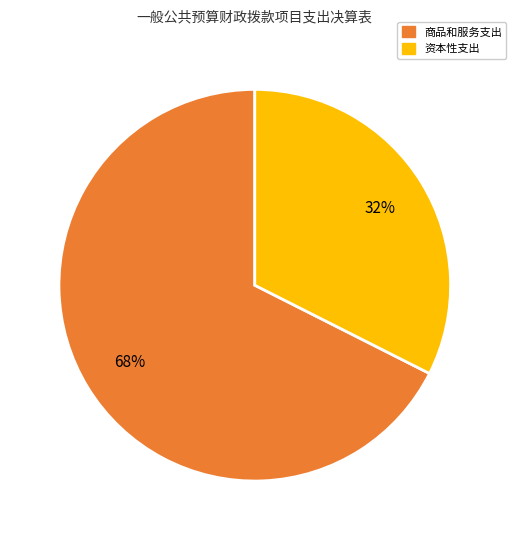

Which slice is the smallest?

资本性支出